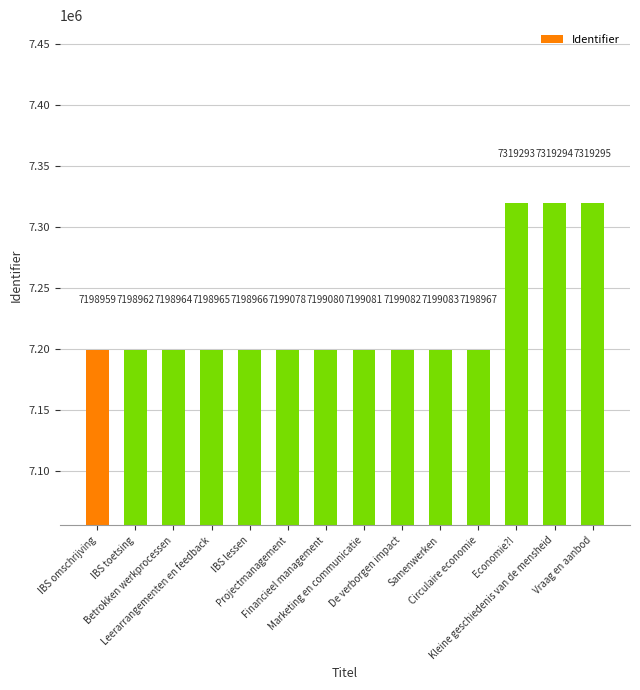

Which label corresponds to the smallest value in the chart?

IBS omschrijving